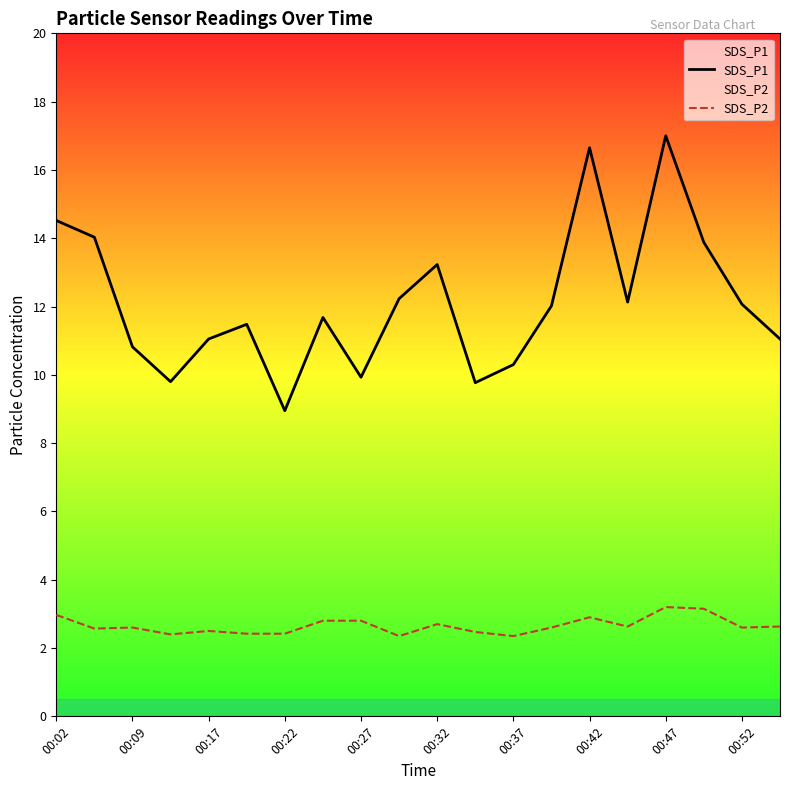

Does the chart display data point markers on the line(s)?

No